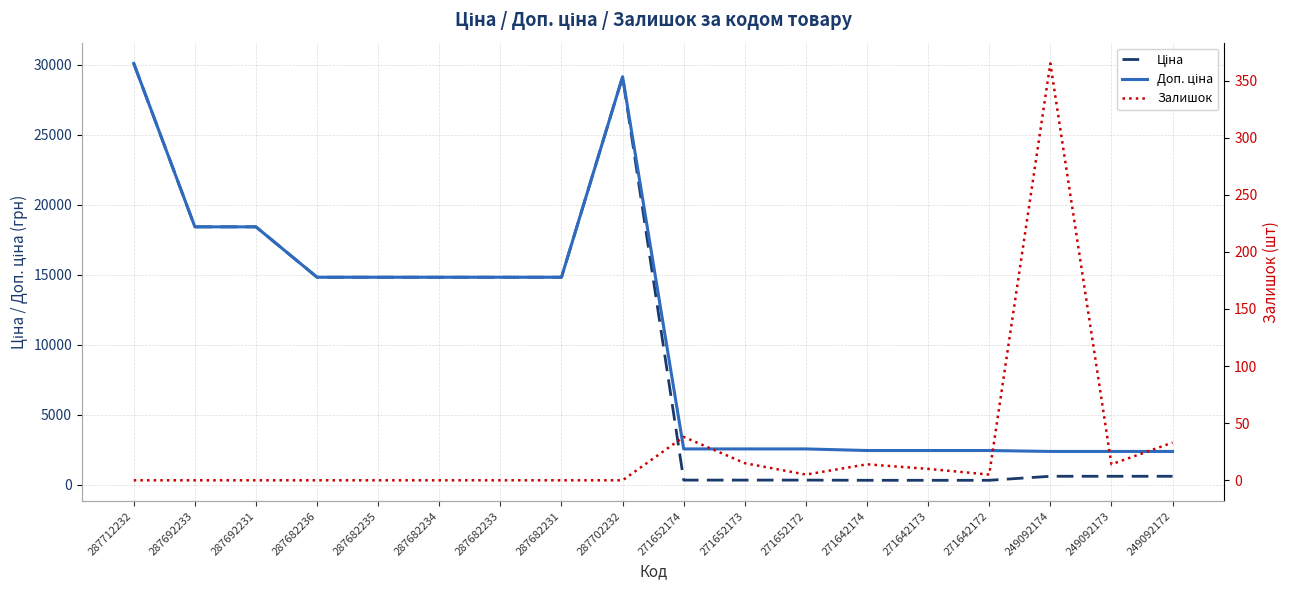

What are all the series names shown in the legend?

Ціна, Доп. ціна, Залишок